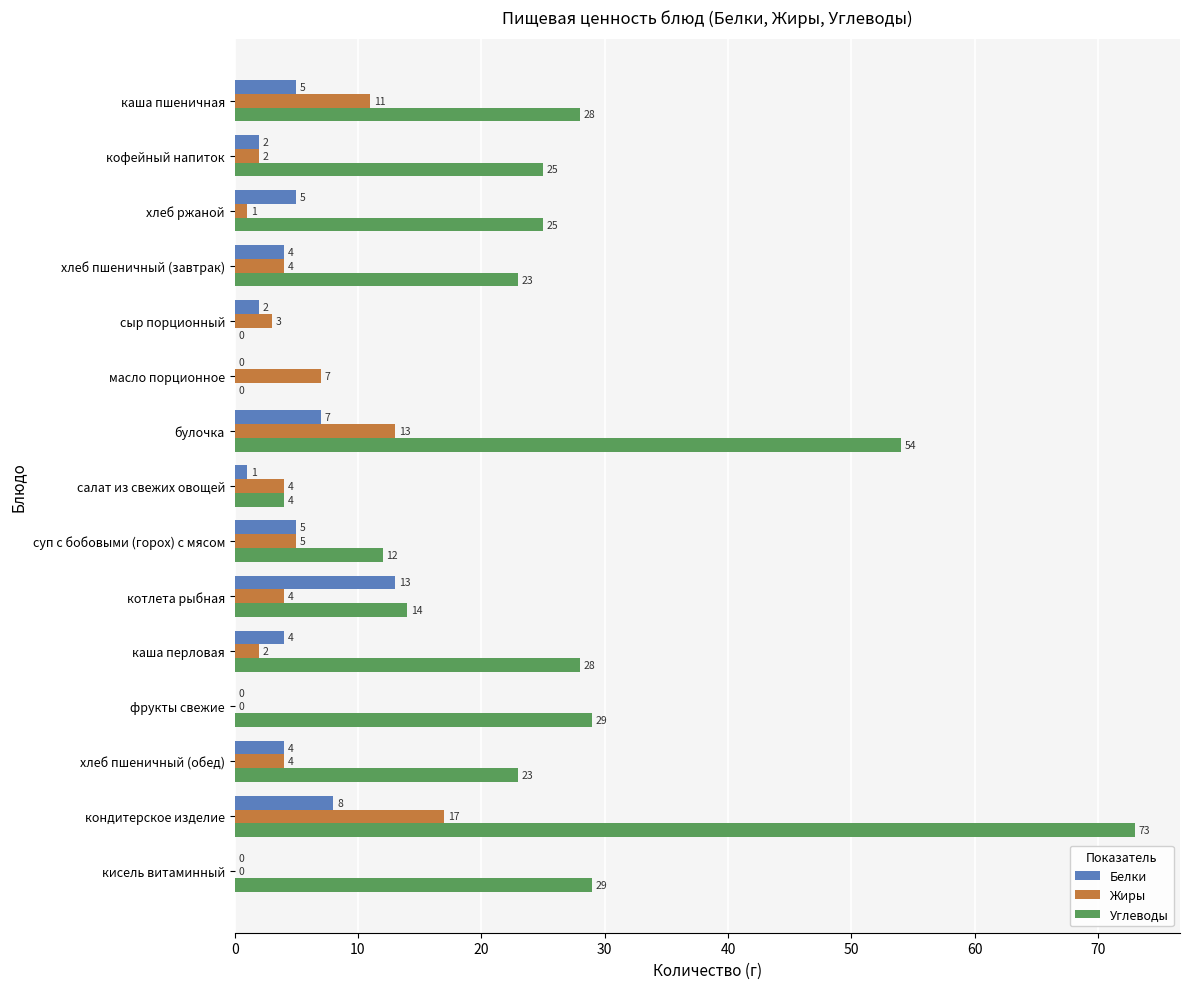

Which category has the highest value across all series?

кондитерское изделие